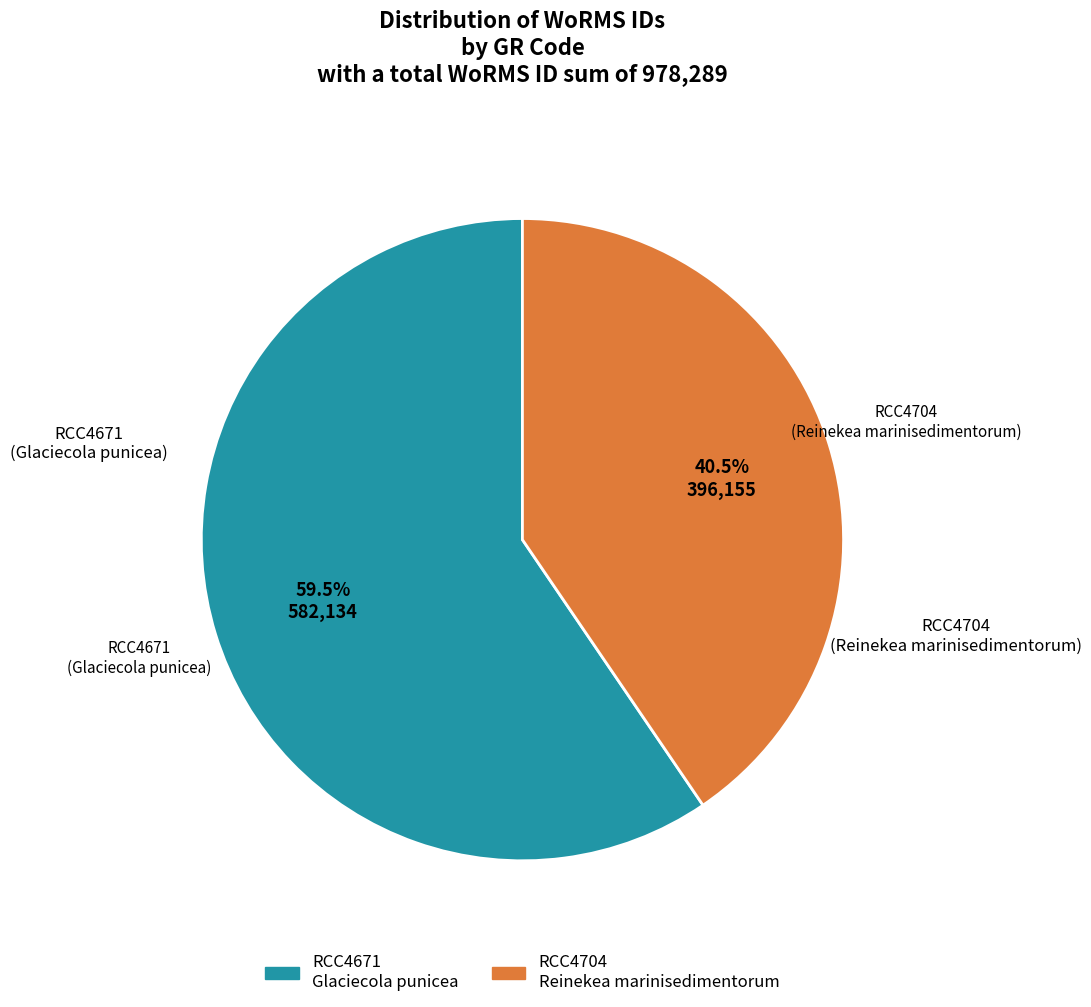

How much of the chart is everything except RCC4671?

40.5%